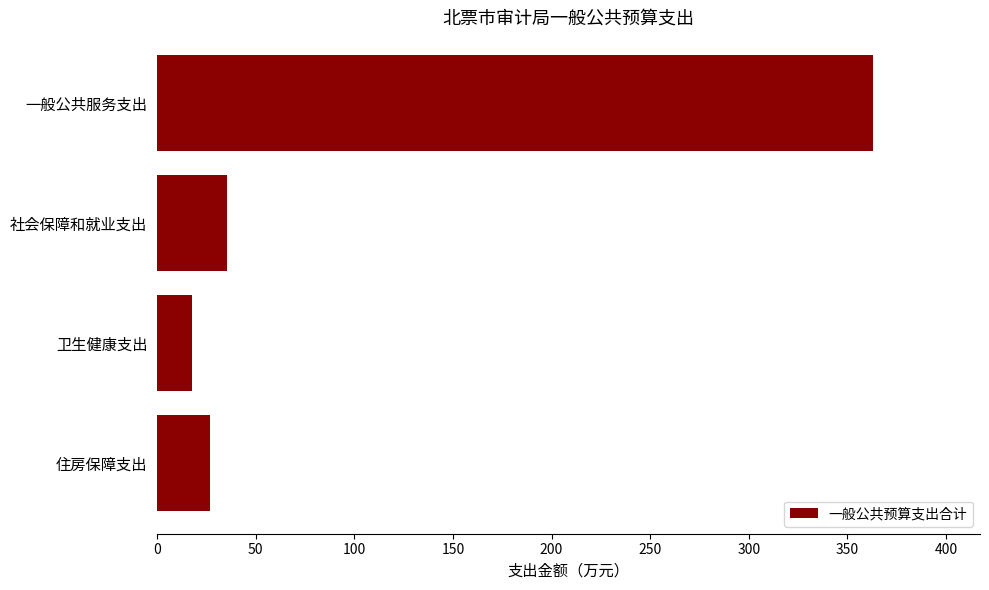

The chart shows a value of 362.8 at 一般公共服务支出. True or false?

True